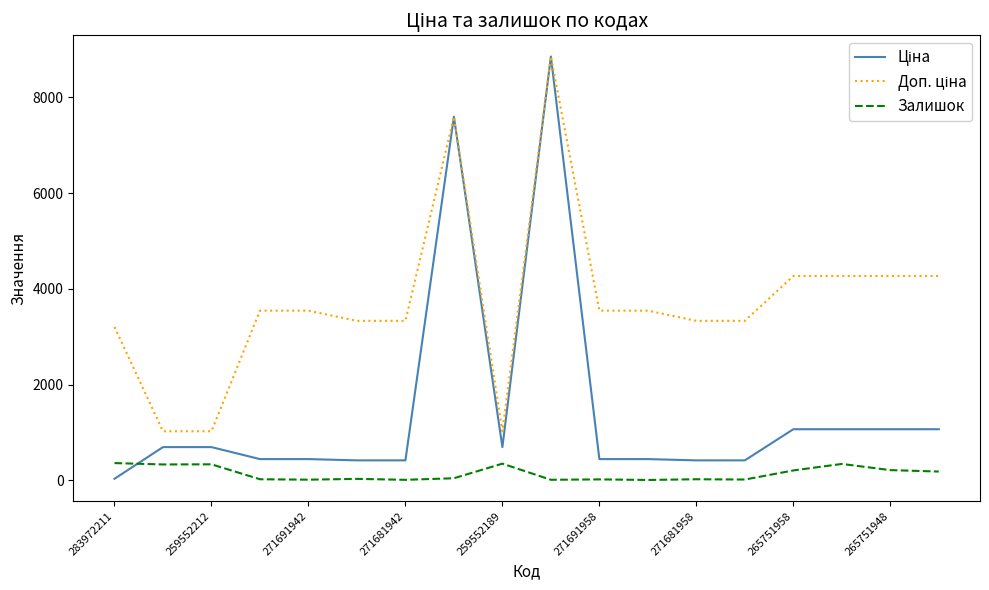

What is the maximum value shown in the chart?

8856.7